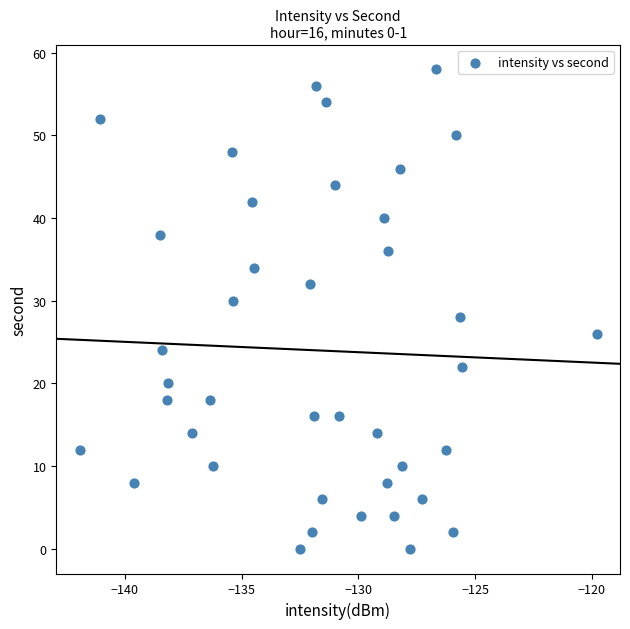

What is the range of Y values (max minus min)?

58